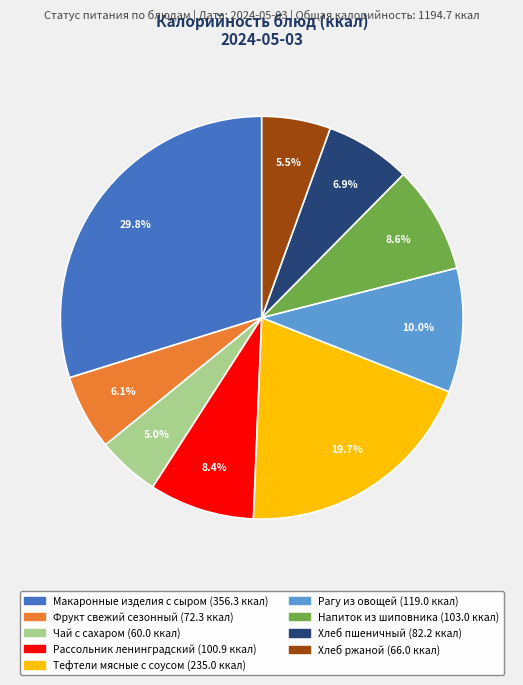

Between Хлеб ржаной and Рассольник ленинградский, which is larger?

Рассольник ленинградский